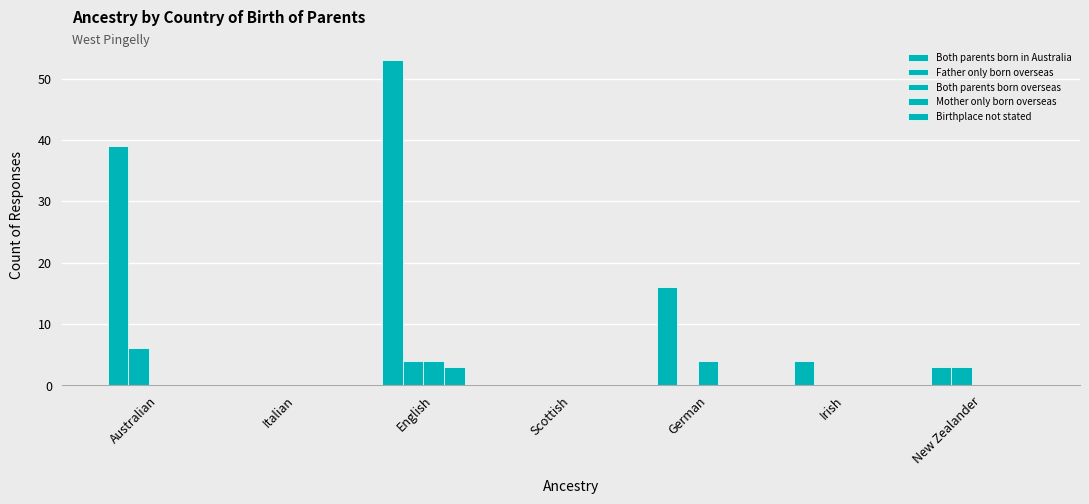

Reading left to right, what are all the values shown in this chart?

Both parents born in Australia: 39	0	53	0	16	4	3
Father only born overseas: 6	0	4	0	0	0	3
Both parents born overseas: 0	0	4	0	4	0	0
Mother only born overseas: 0	0	3	0	0	0	0
Birthplace not stated: 0	0	0	0	0	0	0